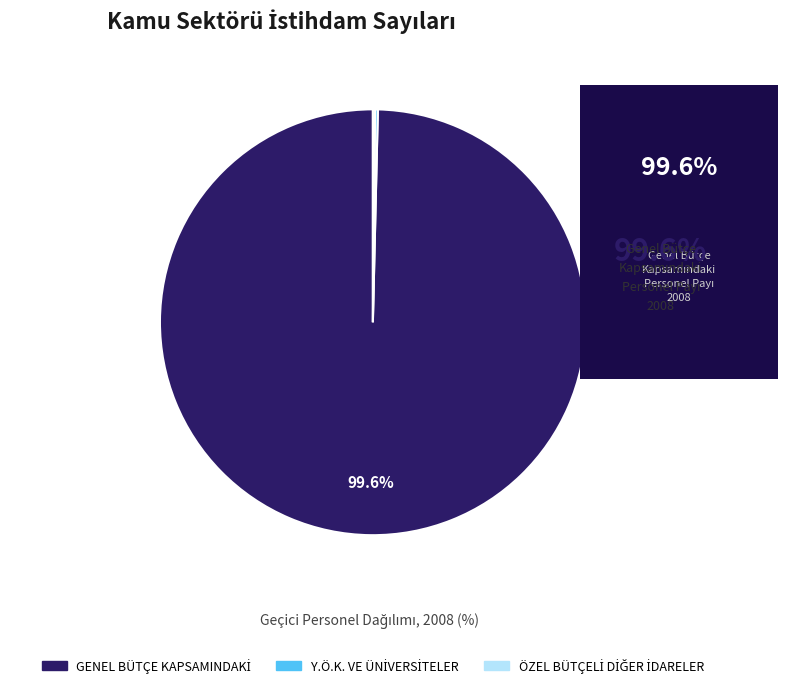

Is there a majority slice in this chart?

Yes